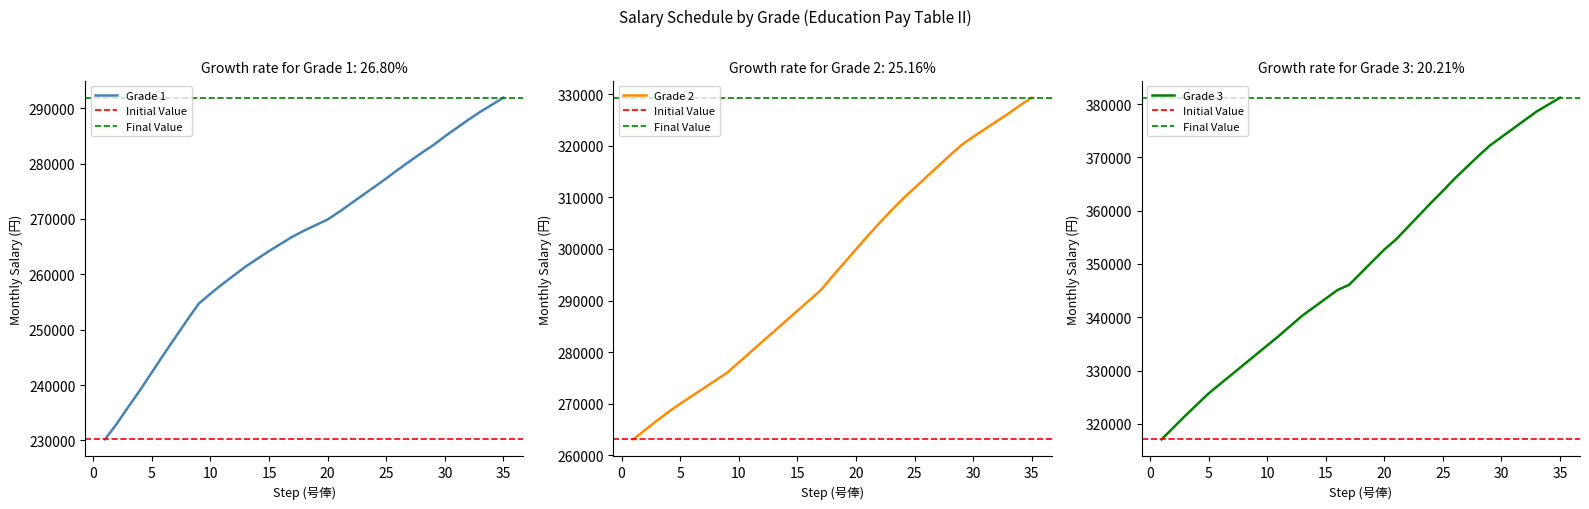

What is the value of the Grade 1 point at the 16th from the left?

265500